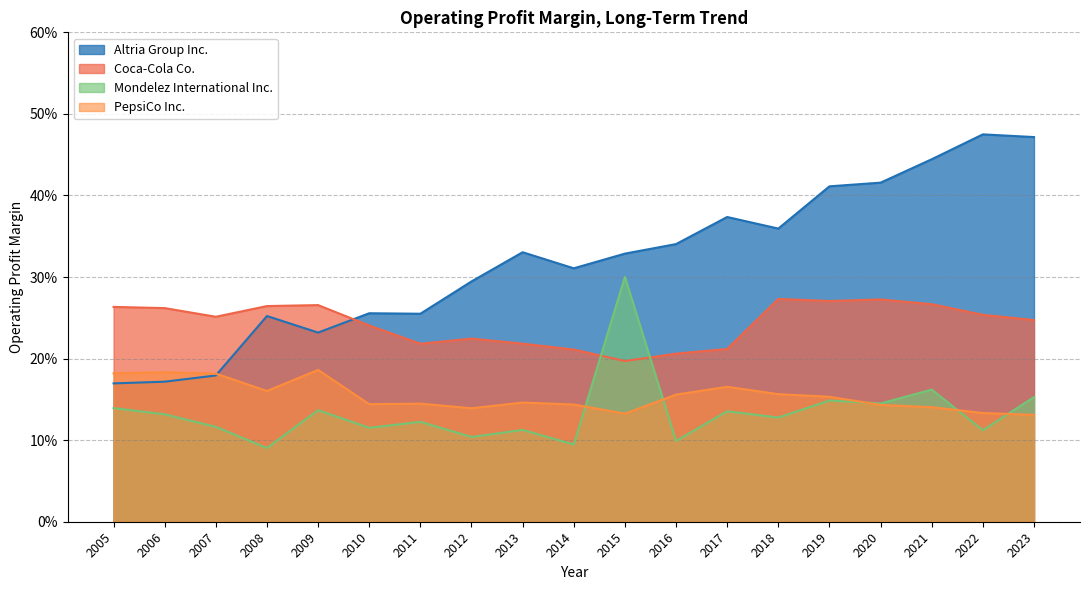

Reading left to right, what are all the values shown in this chart?

Altria Group Inc.: 2005=0.2	2006=0.2	2007=0.2	2008=0.3	2009=0.2	2010=0.3	2011=0.3	2012=0.3	2013=0.3	2014=0.3	2015=0.3	2016=0.3	2017=0.4	2018=0.4	2019=0.4	2020=0.4	2021=0.4	2022=0.5	2023=0.5
Coca-Cola Co.: 2005=0.3	2006=0.3	2007=0.3	2008=0.3	2009=0.3	2010=0.2	2011=0.2	2012=0.2	2013=0.2	2014=0.2	2015=0.2	2016=0.2	2017=0.2	2018=0.3	2019=0.3	2020=0.3	2021=0.3	2022=0.3	2023=0.2
Mondelez International Inc.: 2005=0.1	2006=0.1	2007=0.1	2008=0.1	2009=0.1	2010=0.1	2011=0.1	2012=0.1	2013=0.1	2014=0.1	2015=0.3	2016=0.1	2017=0.1	2018=0.1	2019=0.1	2020=0.1	2021=0.2	2022=0.1	2023=0.2
PepsiCo Inc.: 2005=0.2	2006=0.2	2007=0.2	2008=0.2	2009=0.2	2010=0.1	2011=0.1	2012=0.1	2013=0.1	2014=0.1	2015=0.1	2016=0.2	2017=0.2	2018=0.2	2019=0.2	2020=0.1	2021=0.1	2022=0.1	2023=0.1